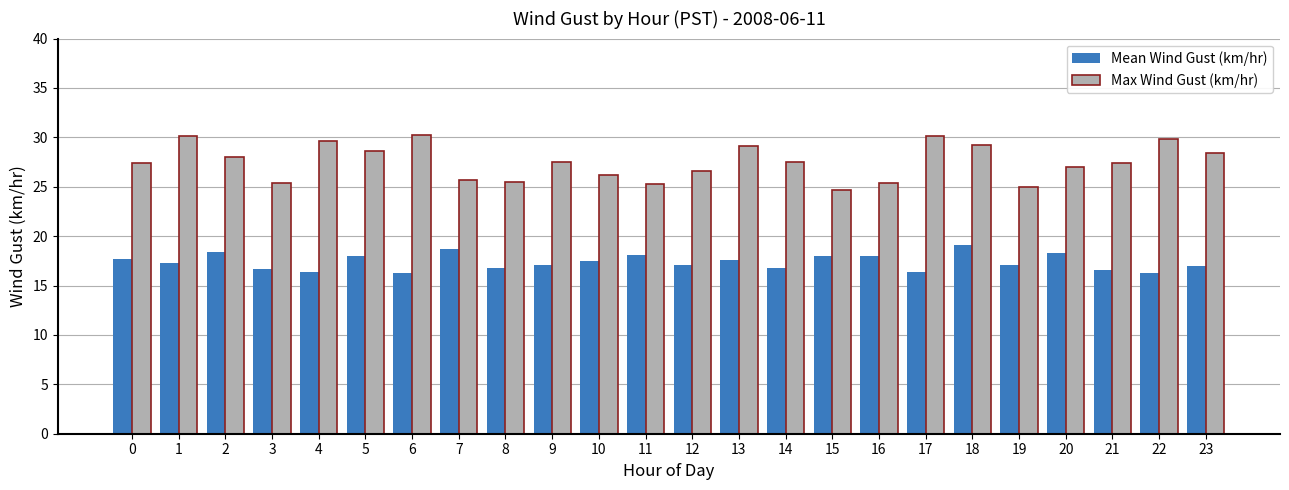

What is the sum of the Max Wind Gust (km/hr) values at 4 and 0?

57.0